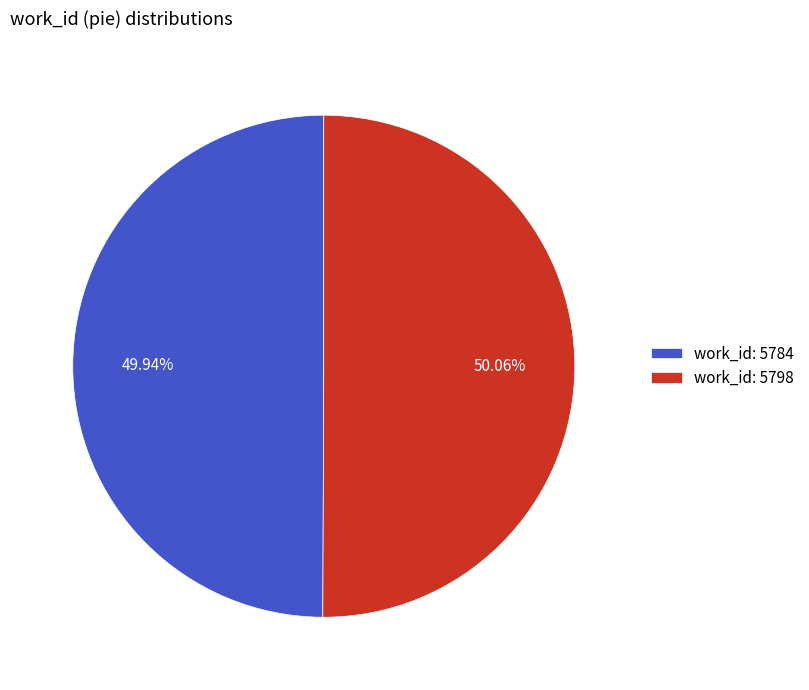

What is the ratio of the value at work_id: 5784 to the value at work_id: 5798?

1.0